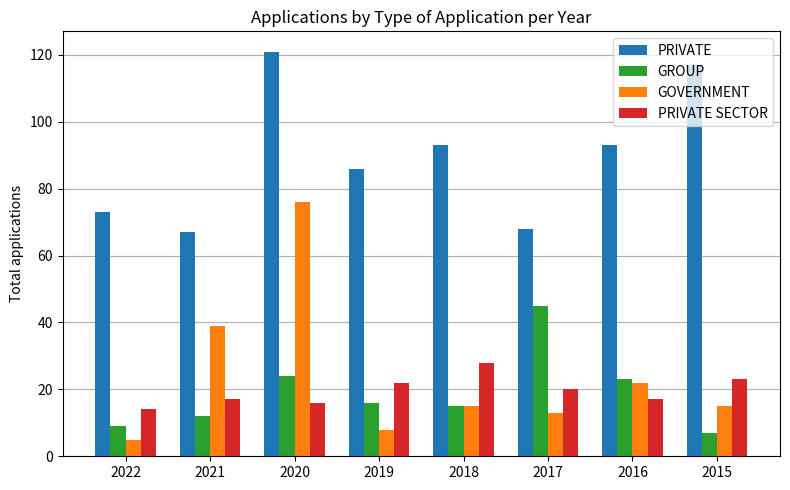

Read the GOVERNMENT value at 2017, to the nearest 10.

10